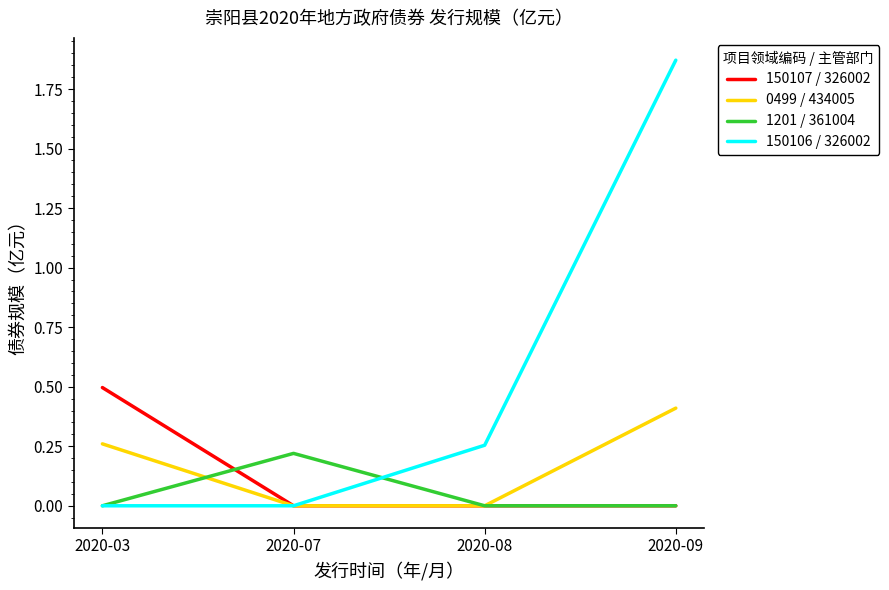

Which category has the highest value in the 0499 / 434005 series?

2020-09